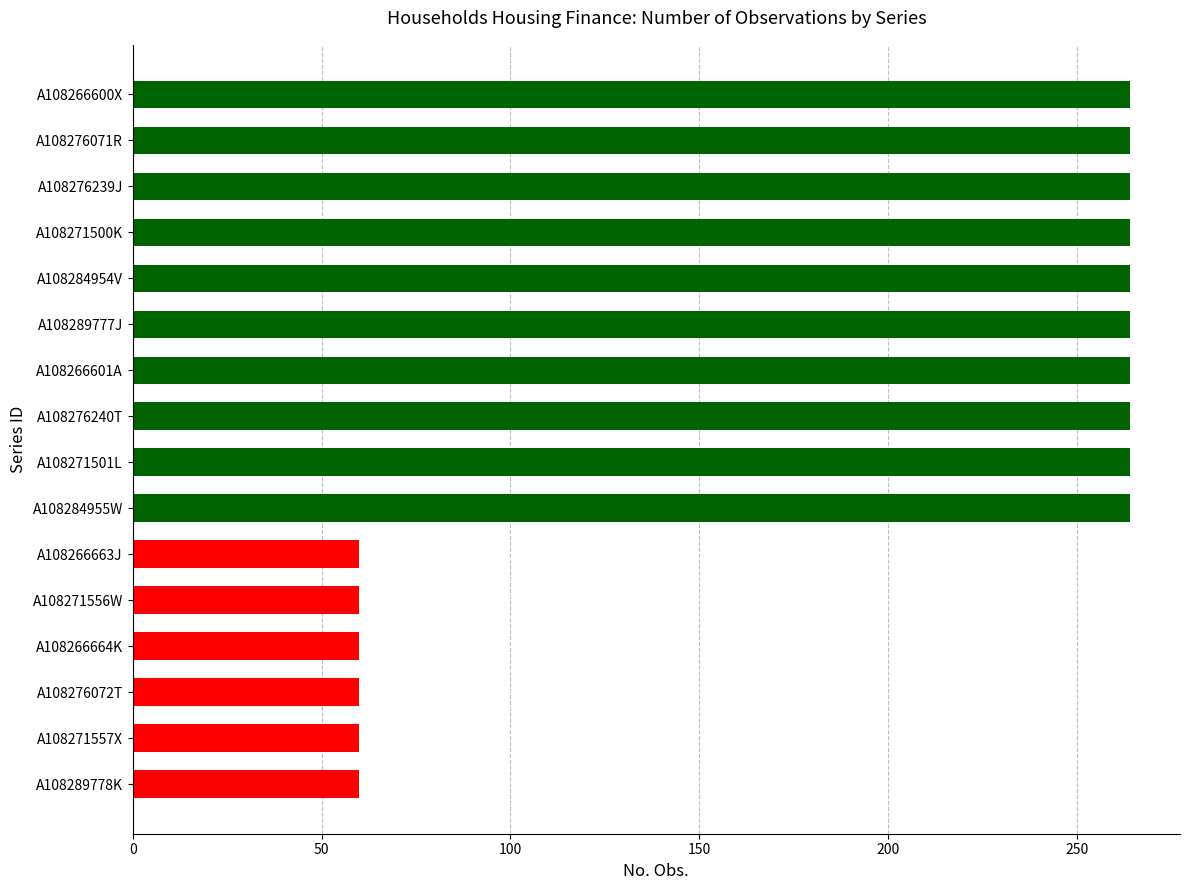

Is it true that the value at A108289777J is 264?

True